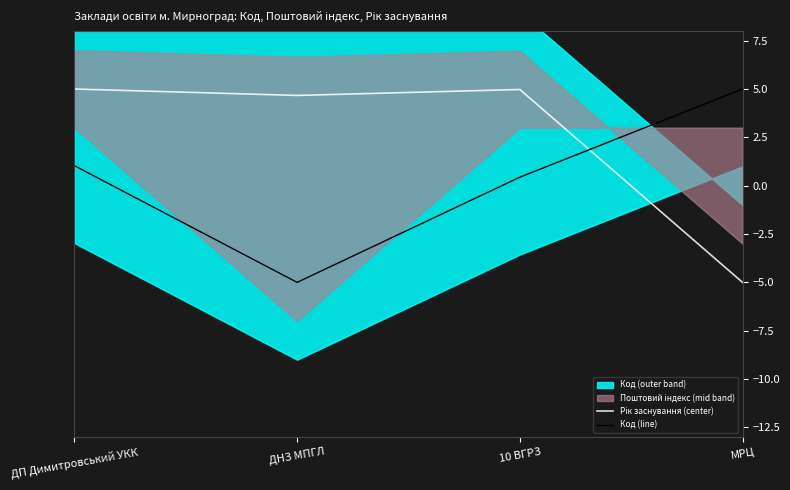

At which category does Рік заснування (center) reach its first local valley?

ДНЗ МПГЛ